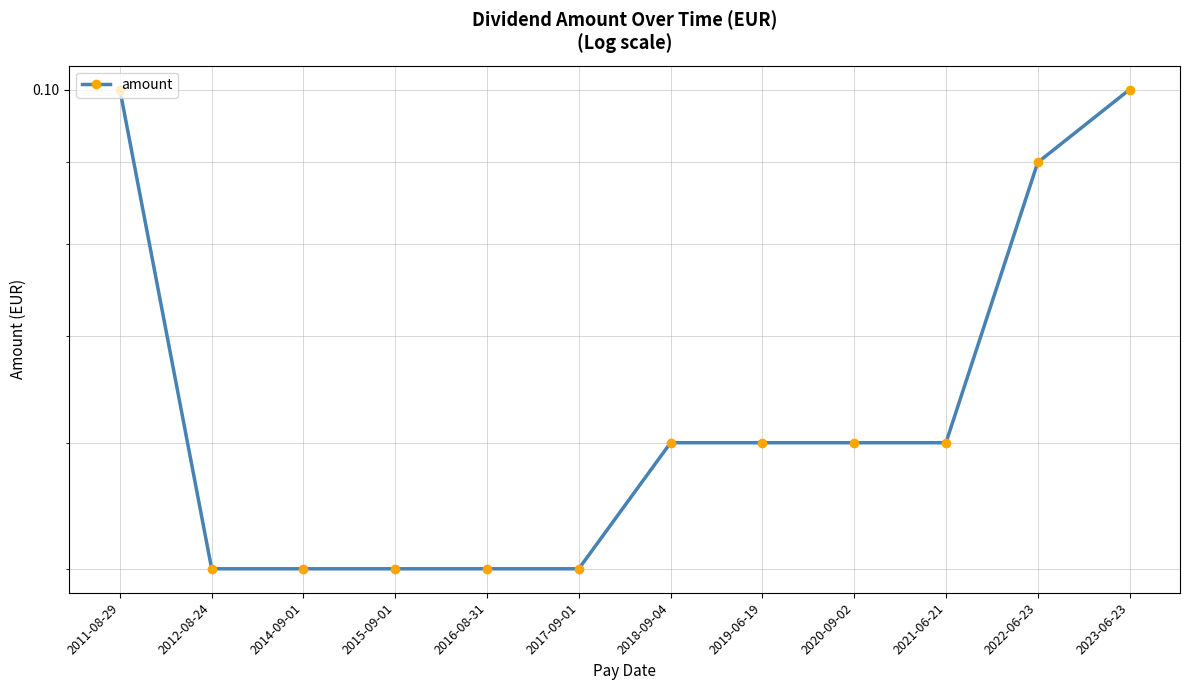

Is it true that the value at 2018-09-04 is 0.1?

True